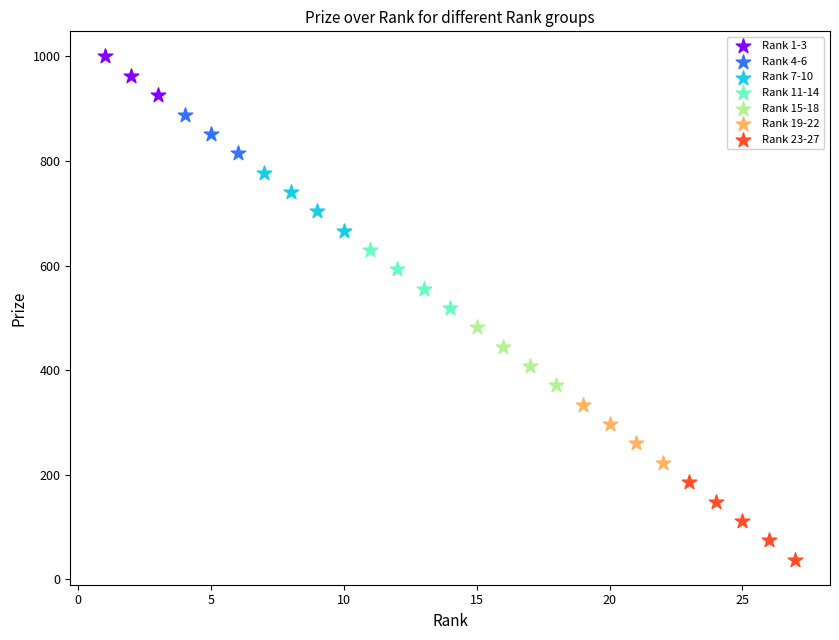

Which series contains the highest Y value?

Rank 1-3